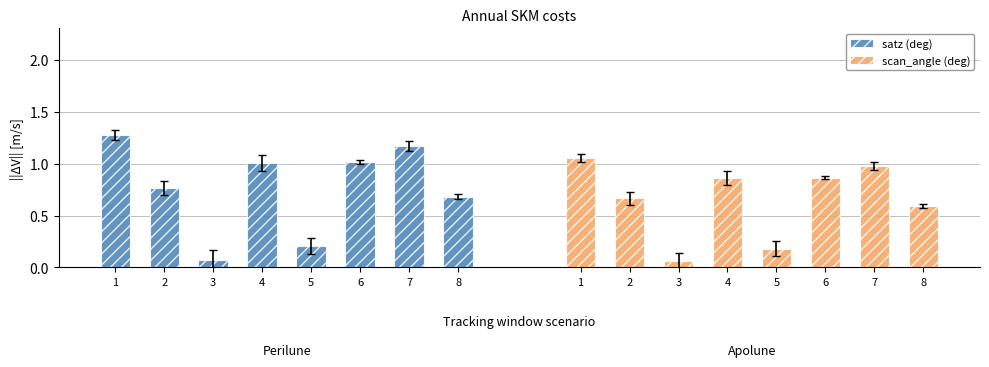

Count the number of data series in this chart.

2